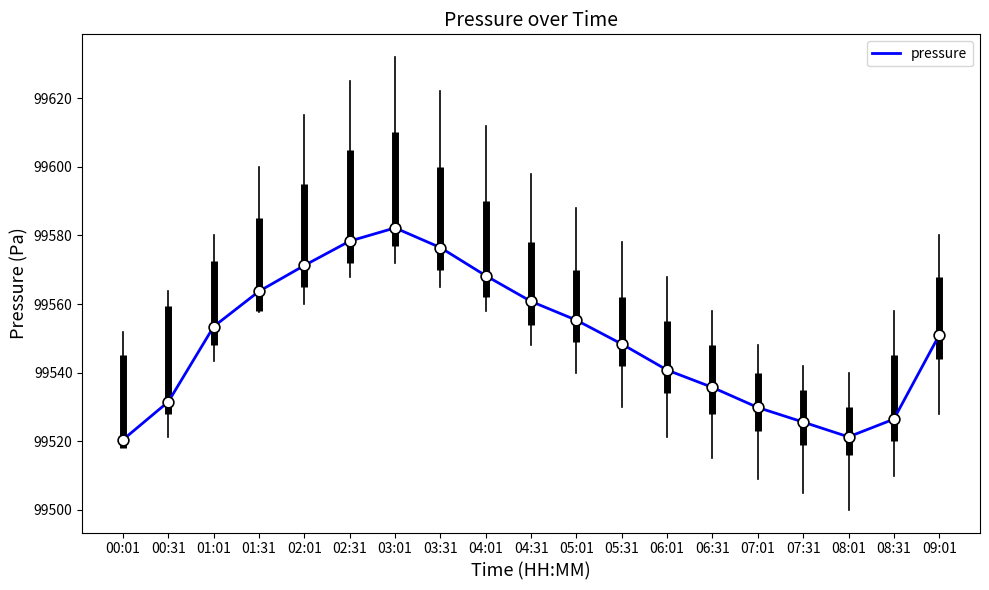

Approximately how many times larger is the value at 04:01 compared to 03:31?

1.0